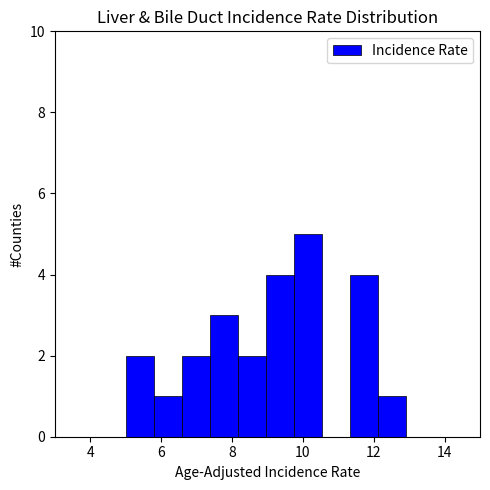

Around what value on the x-axis is the tallest bar? Give the approximate position of its centre, as read against the axis.

10.2